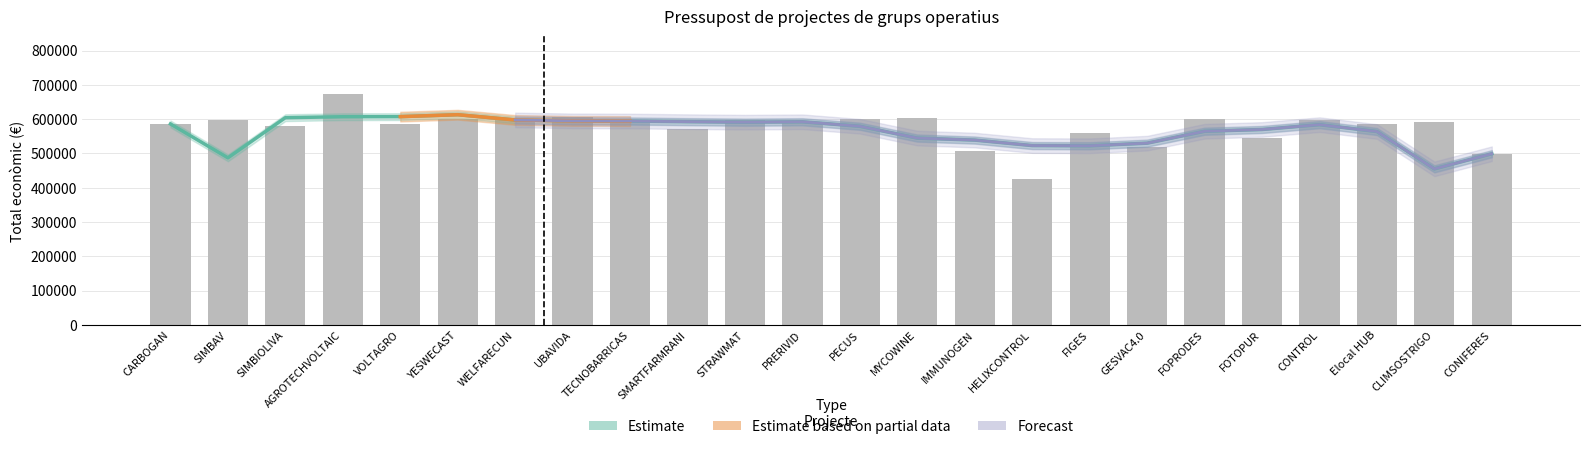

Which label corresponds to the largest value in the chart?

AGROTECHVOLTAIC